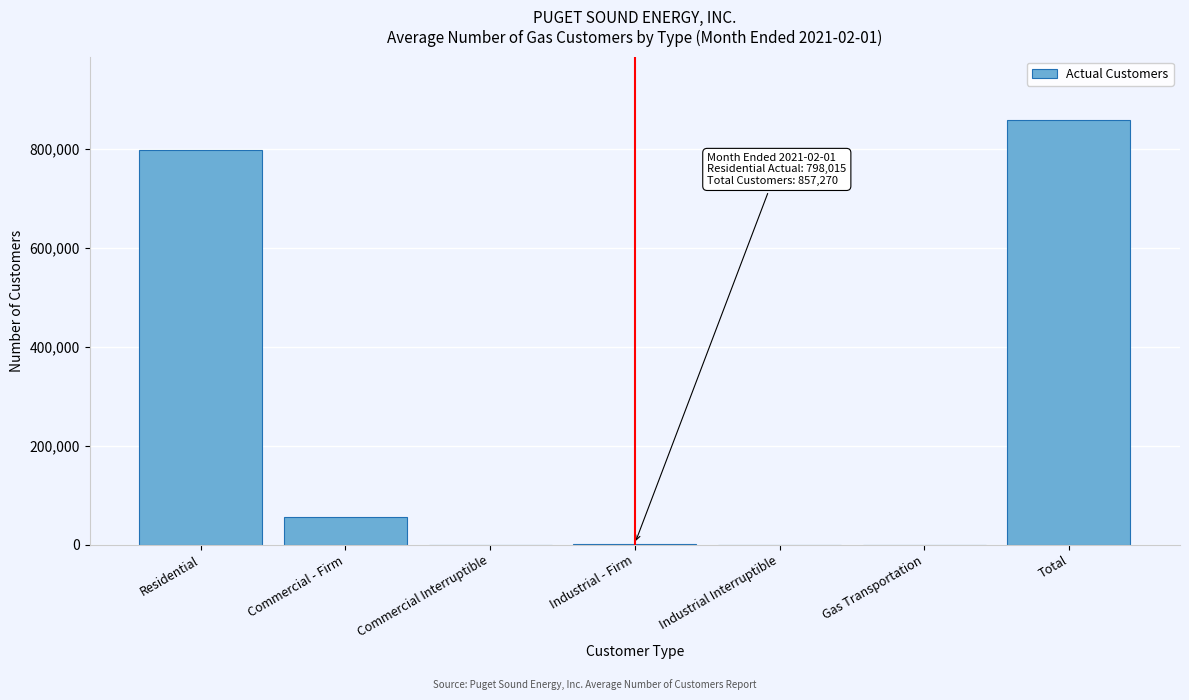

Between Total and Industrial Interruptible, which is larger?

Total